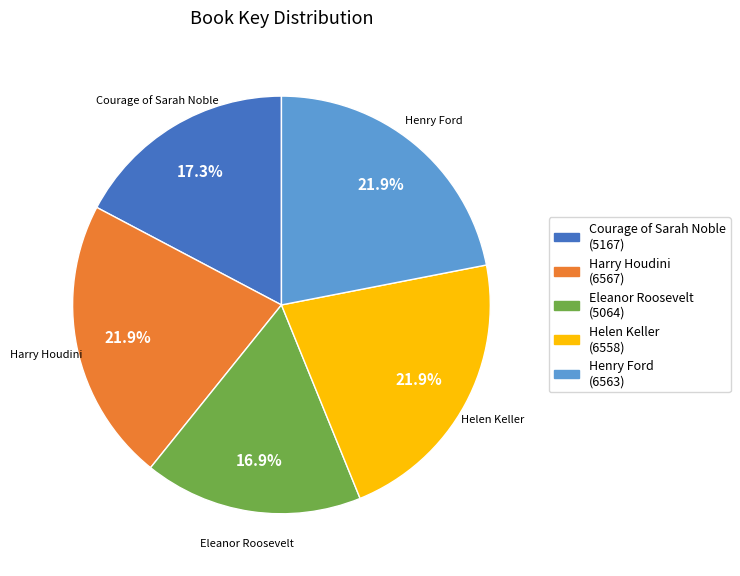

Count the number of slices in the pie.

5